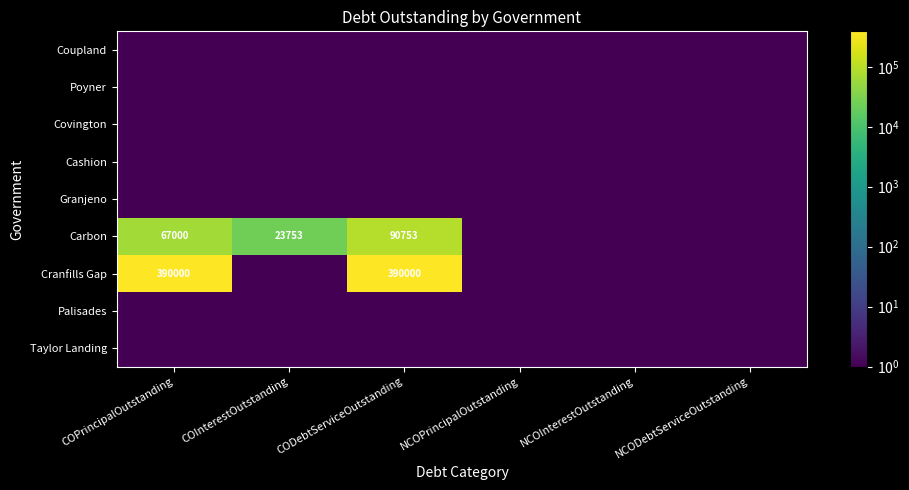

What is the spread (max minus min) of values at COPrincipalOutstanding?

390000.0